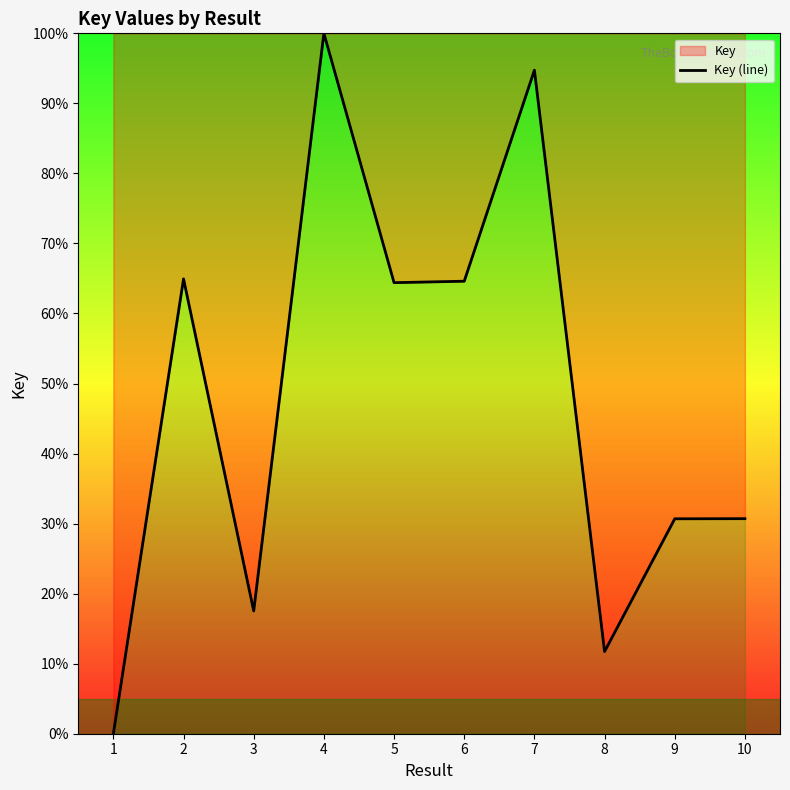

What is the maximum value shown in the chart?

100.0